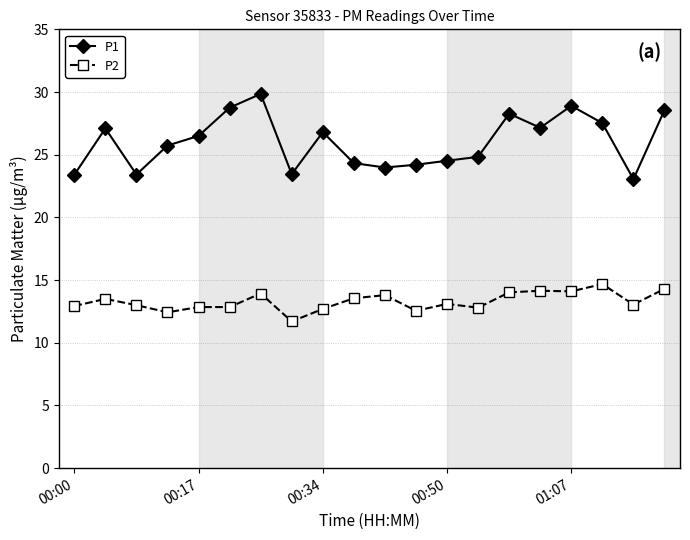

List the series in order of their overall mean, highest first.

P1, P2